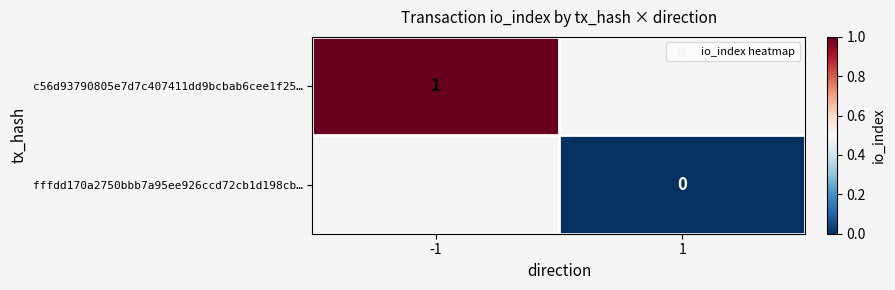

True or false: c56d93790805e7d7c407411dd9bcbab6cee1f25… has a value of 1 at -1.

True